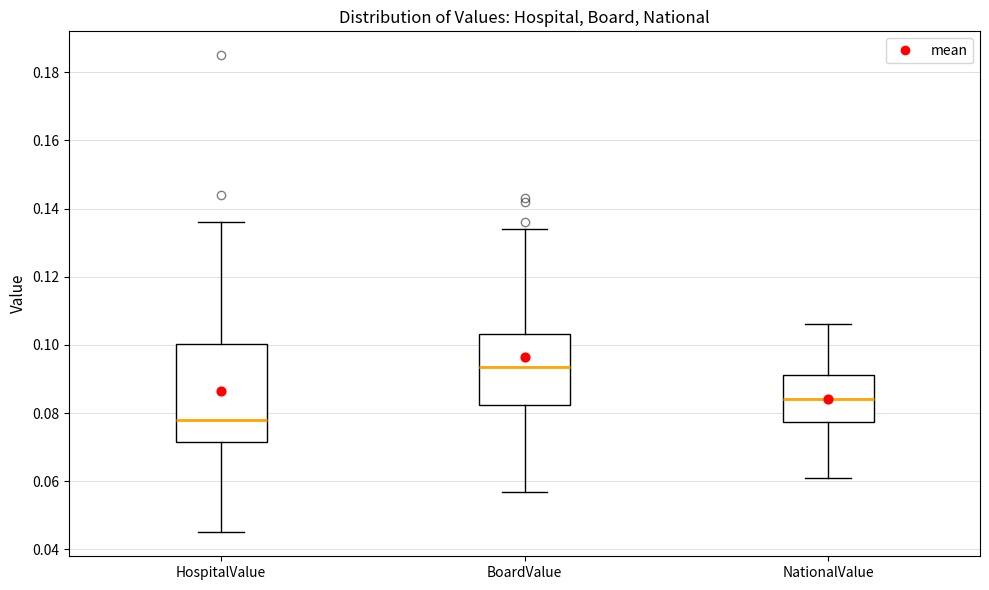

Reading left to right, read every box against the y-axis: the position of its median line, the range the box covers, and the ends of its whiskers. The values are not printed on the chart, so give them approximately, as read against the axis.

HospitalValue: median 0.078, box 0.072 to 0.100, whiskers 0.046 to 0.136
BoardValue: median 0.094, box 0.082 to 0.104, whiskers 0.058 to 0.134
NationalValue: median 0.084, box 0.078 to 0.092, whiskers 0.062 to 0.106